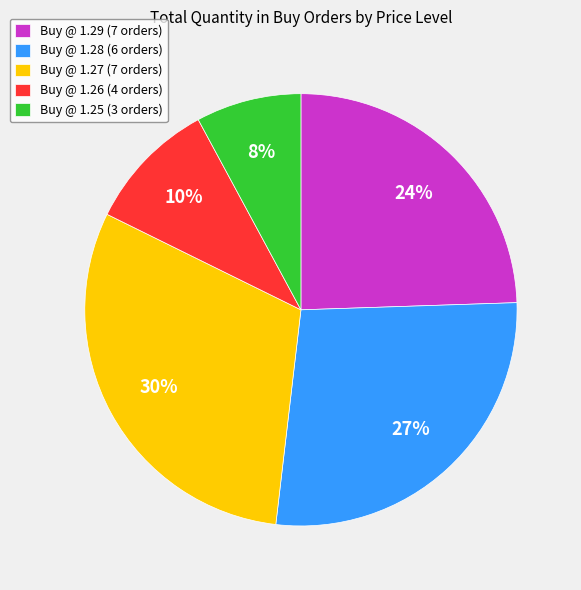

To the nearest percent, what percentage of the pie is Buy @ 1.29 (7 orders)?

24%